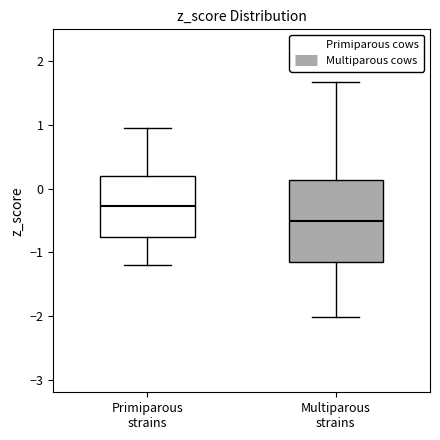

Reading left to right, read every box against the y-axis: the position of its median line, the range the box covers, and the ends of its whiskers. The values are not printed on the chart, so give them approximately, as read against the axis.

Primiparous strains: median -0.3, box -0.8 to 0.2, whiskers -1.2 to 1.0
Multiparous strains: median -0.5, box -1.2 to 0.1, whiskers -2.0 to 1.7